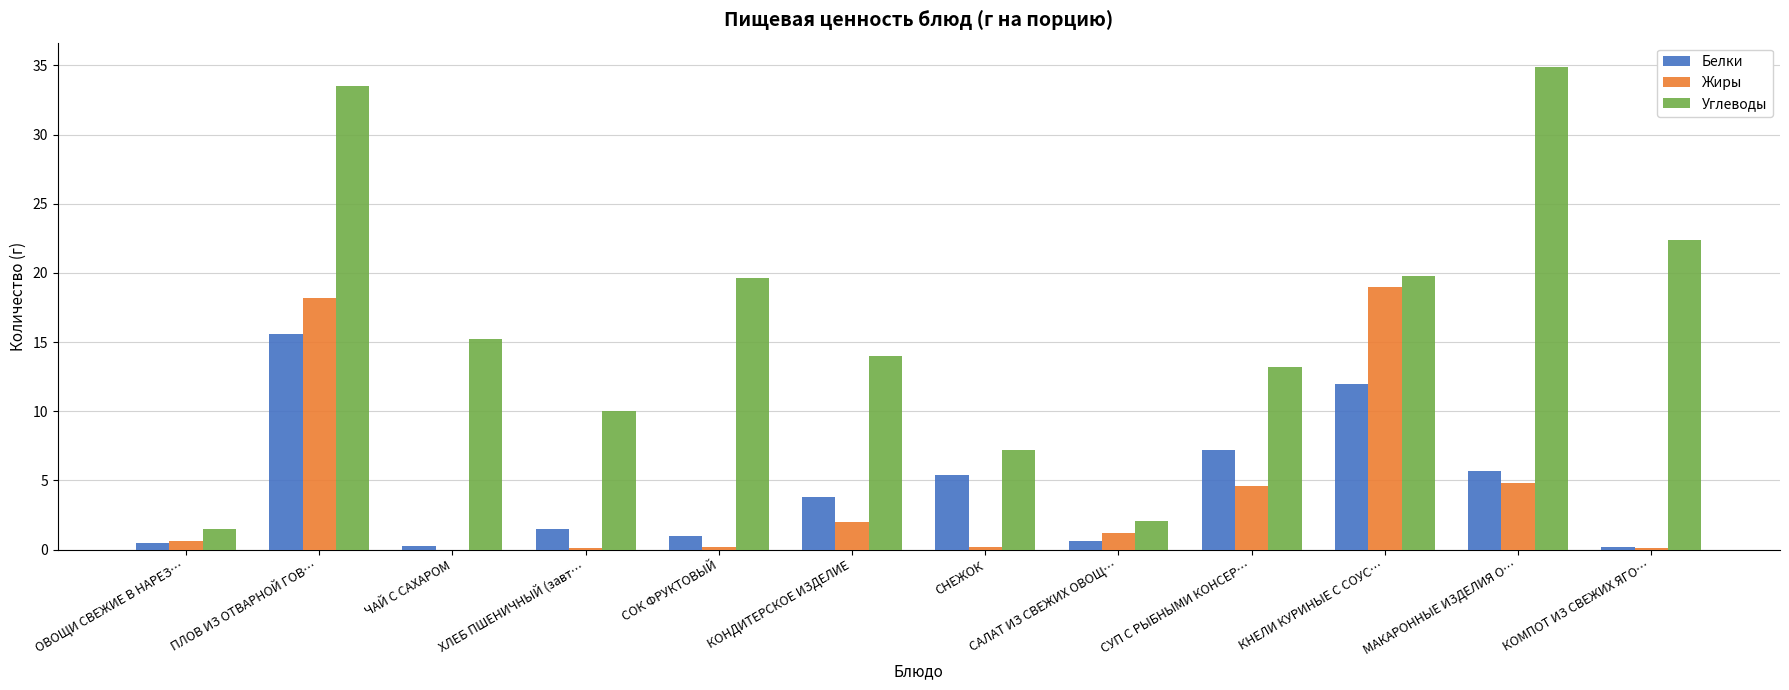

What is the greatest value displayed?

34.9